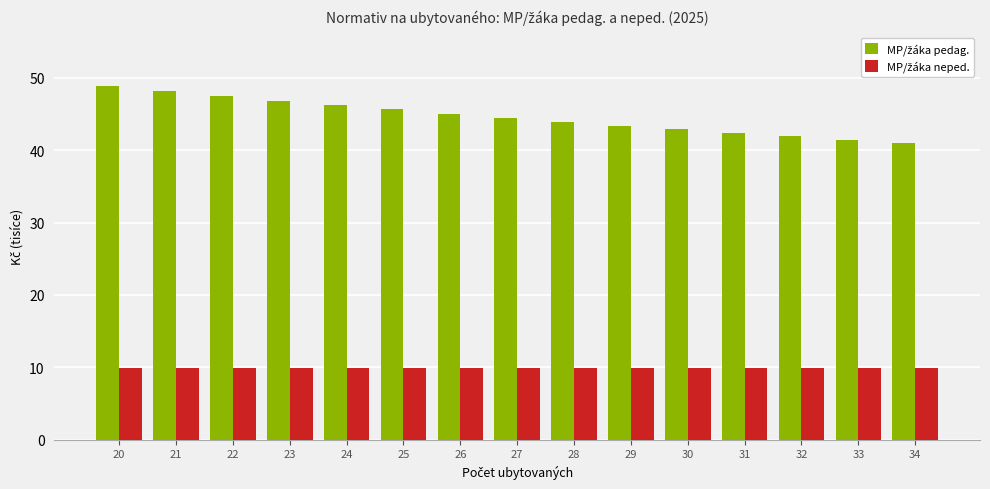

At which category does the chart reach its peak across all series?

20